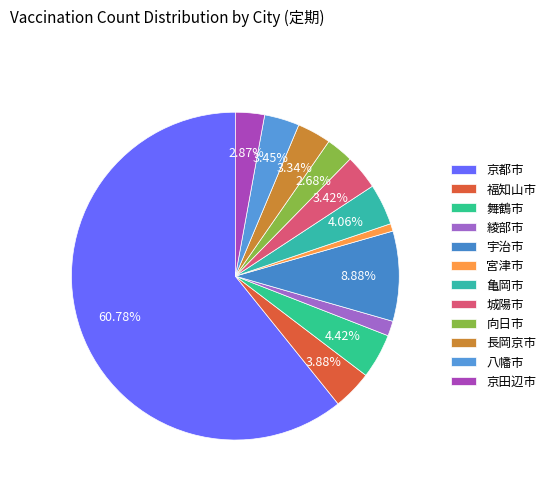

Is there a majority slice in this chart?

Yes